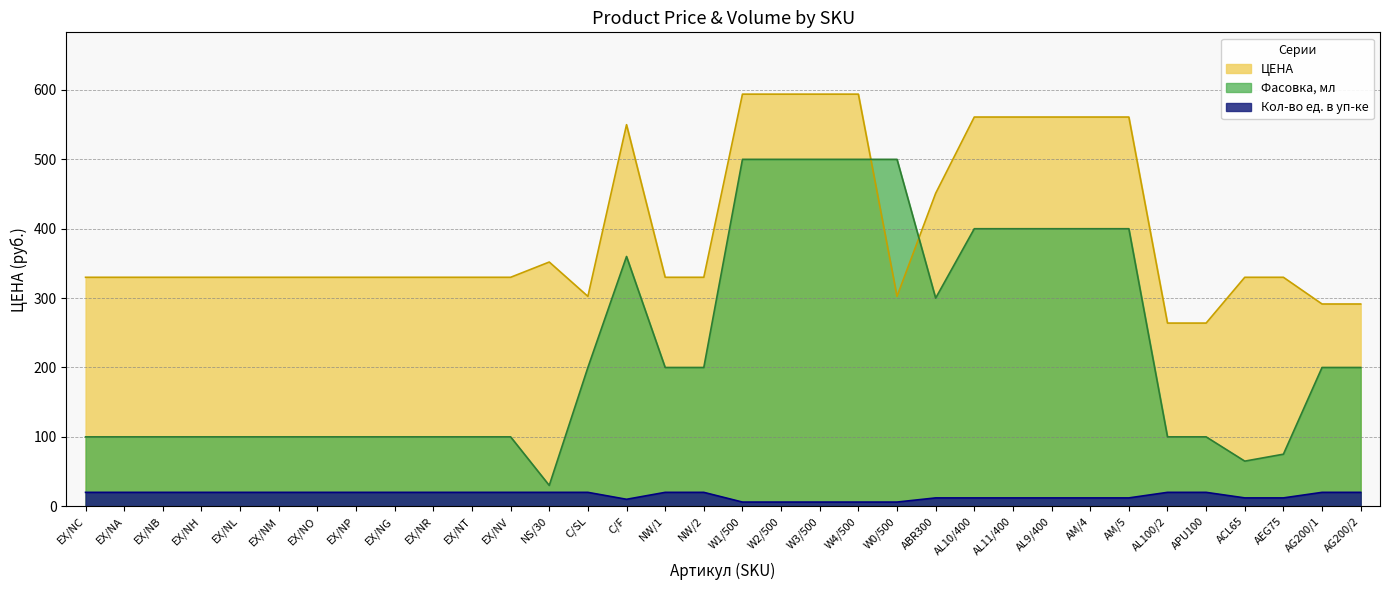

What are all the series names shown in the legend?

ЦЕНА, Фасовка, мл, Кол-во ед. в уп-ке